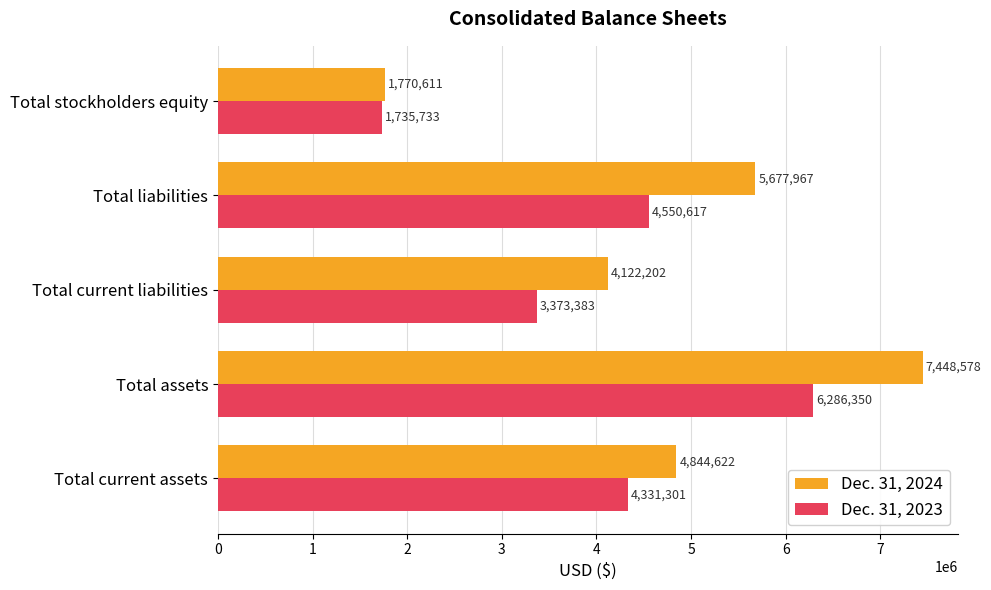

Rank the series by their average value, from highest to lowest.

Dec. 31, 2024, Dec. 31, 2023